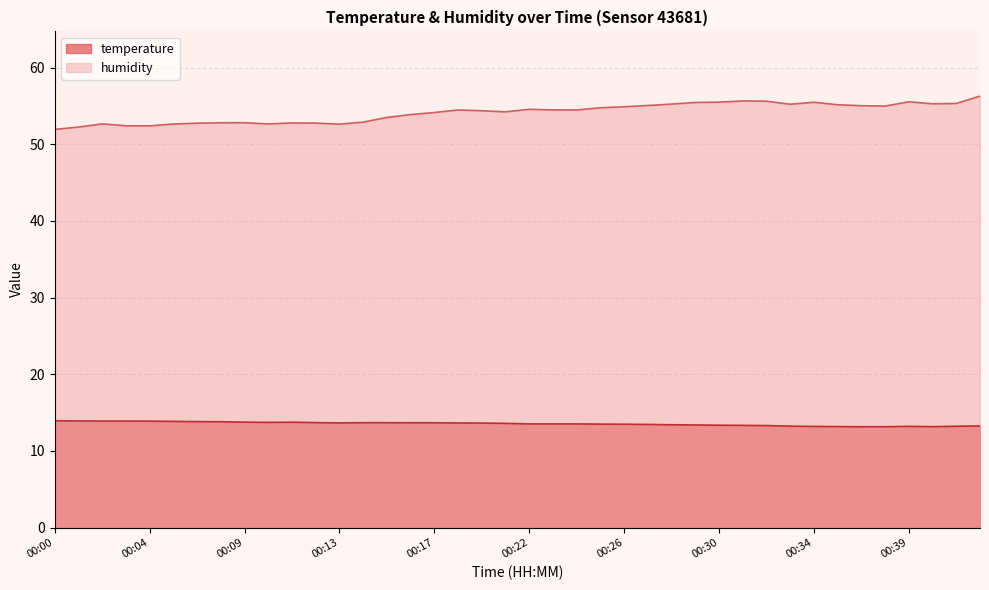

In humidity, how many points are lower than both neighbors (excluding endpoints)?

8